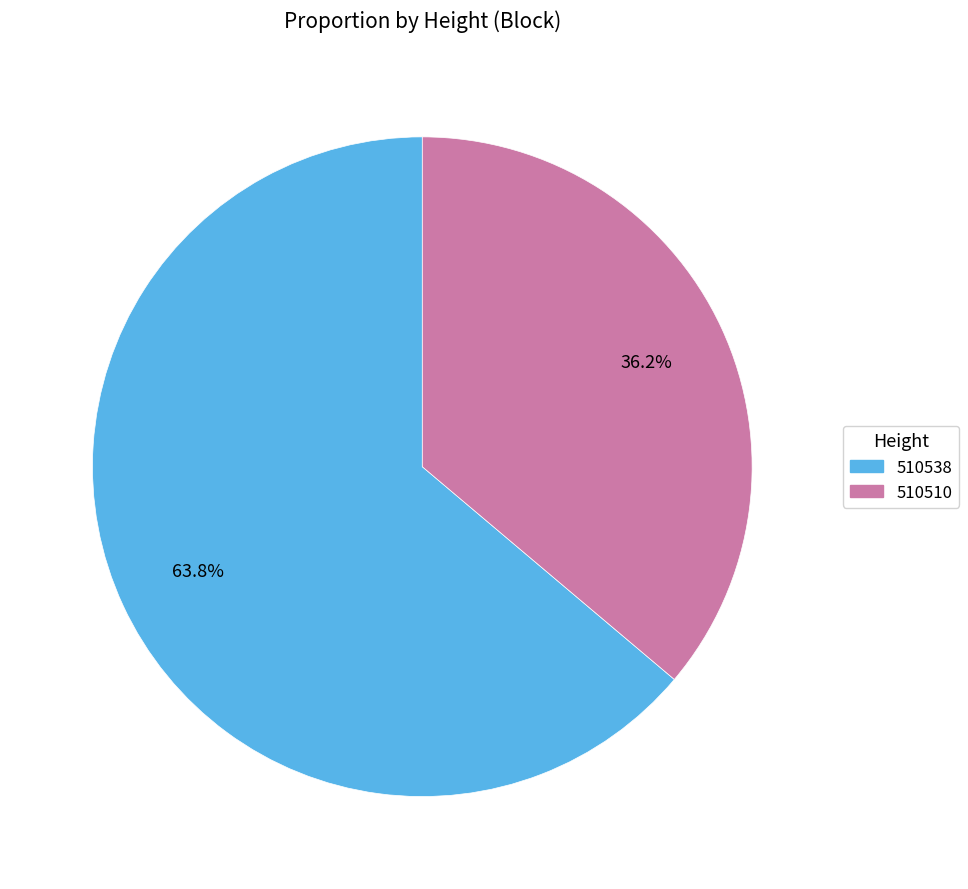

Which has a higher value, 510538 or 510510?

510538